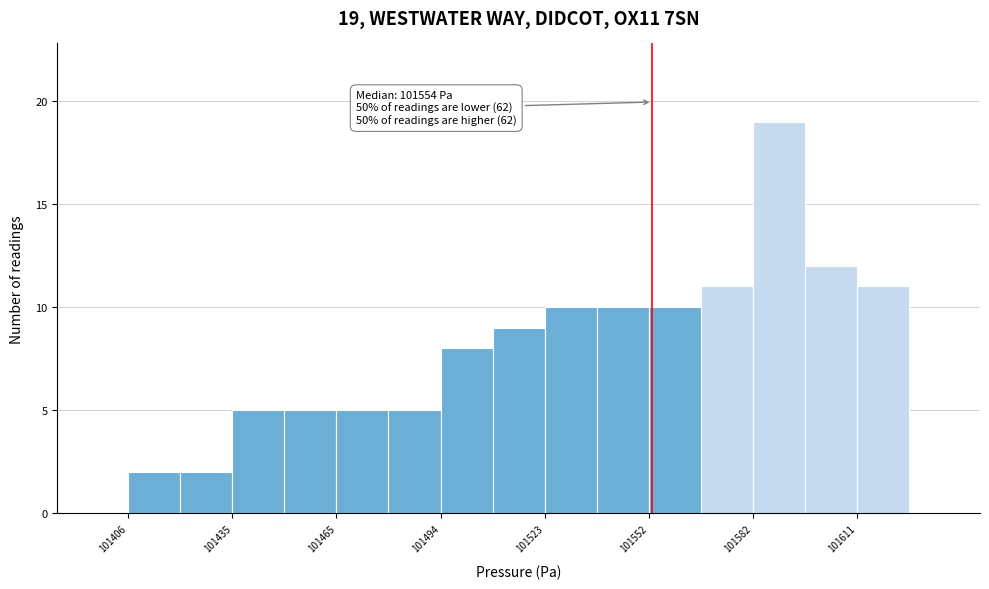

Around what value on the x-axis is the tallest bar? Give the approximate position of its centre, as read against the axis.

101590